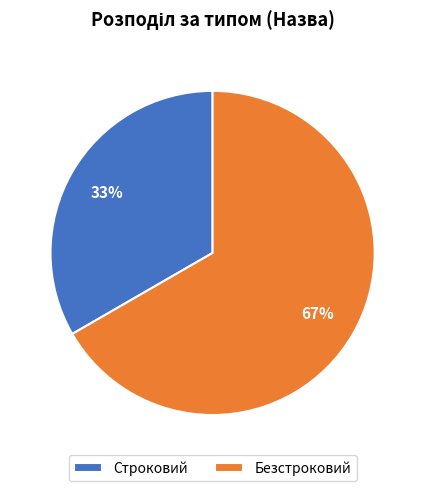

To the nearest percent, what portion does Безстроковий represent?

67%